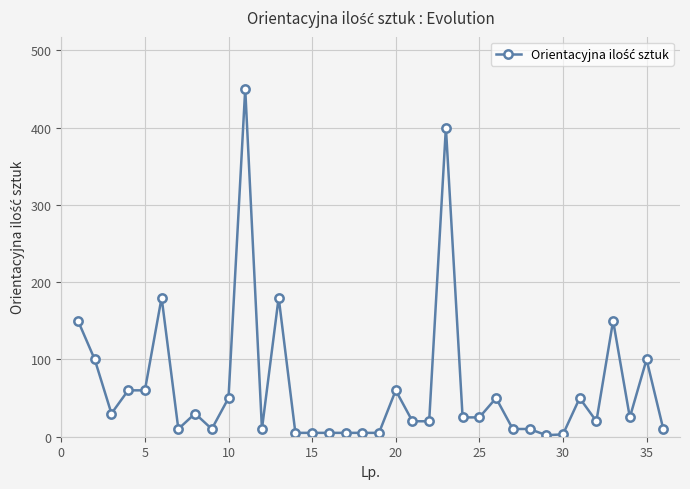

True or false: the data has more than 0 interior local peaks.

True